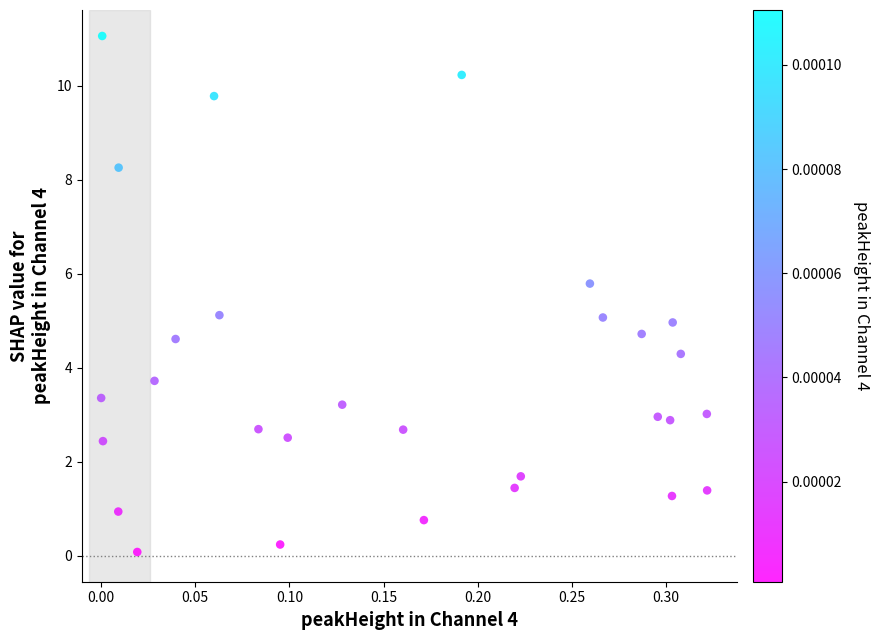

What is the range of X values (max minus min)?

0.3